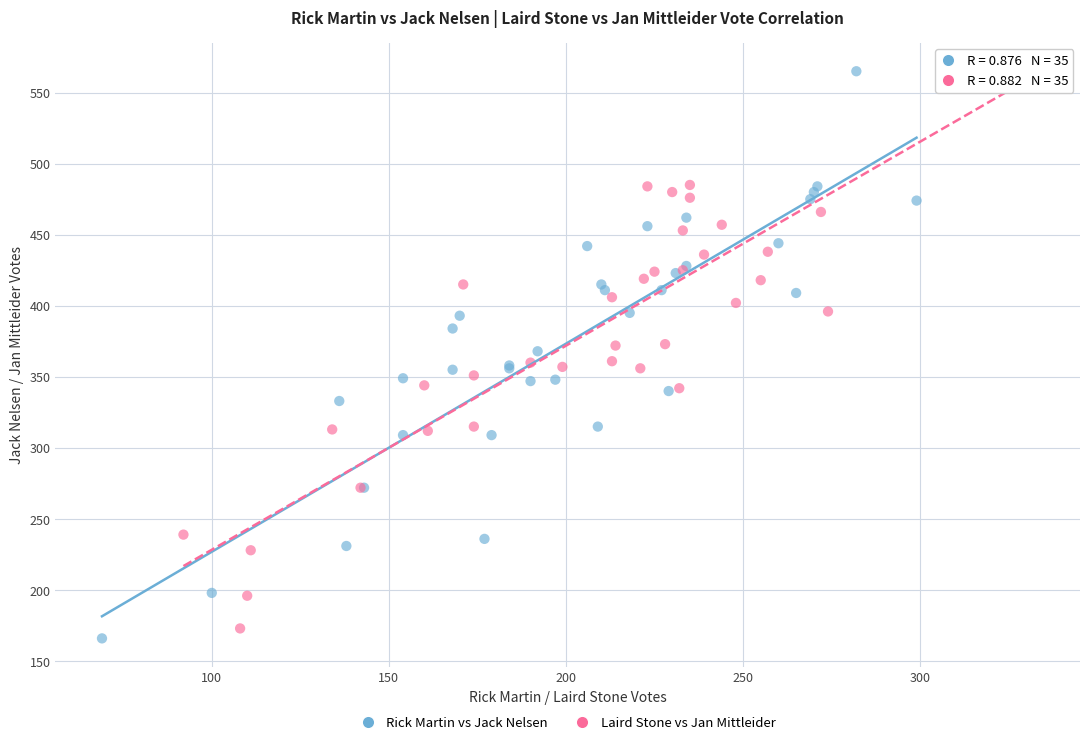

Which series has the largest Y range (max minus min)?

Rick Martin vs Jack Nelsen